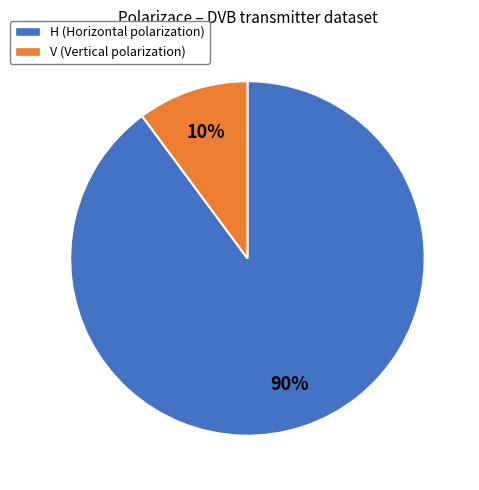

What percentage is the V slice, to the nearest percent?

10%